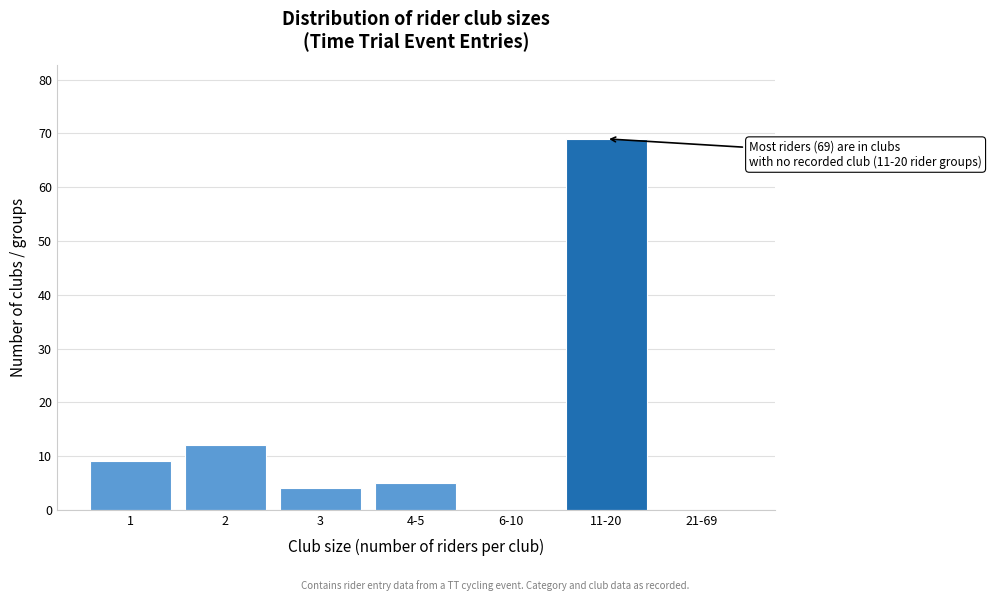

Reading left to right, transcribe all the data shown in this chart.

1=9	2=12	3=4	4-5=5	6-10=0	11-20=69	21-69=0